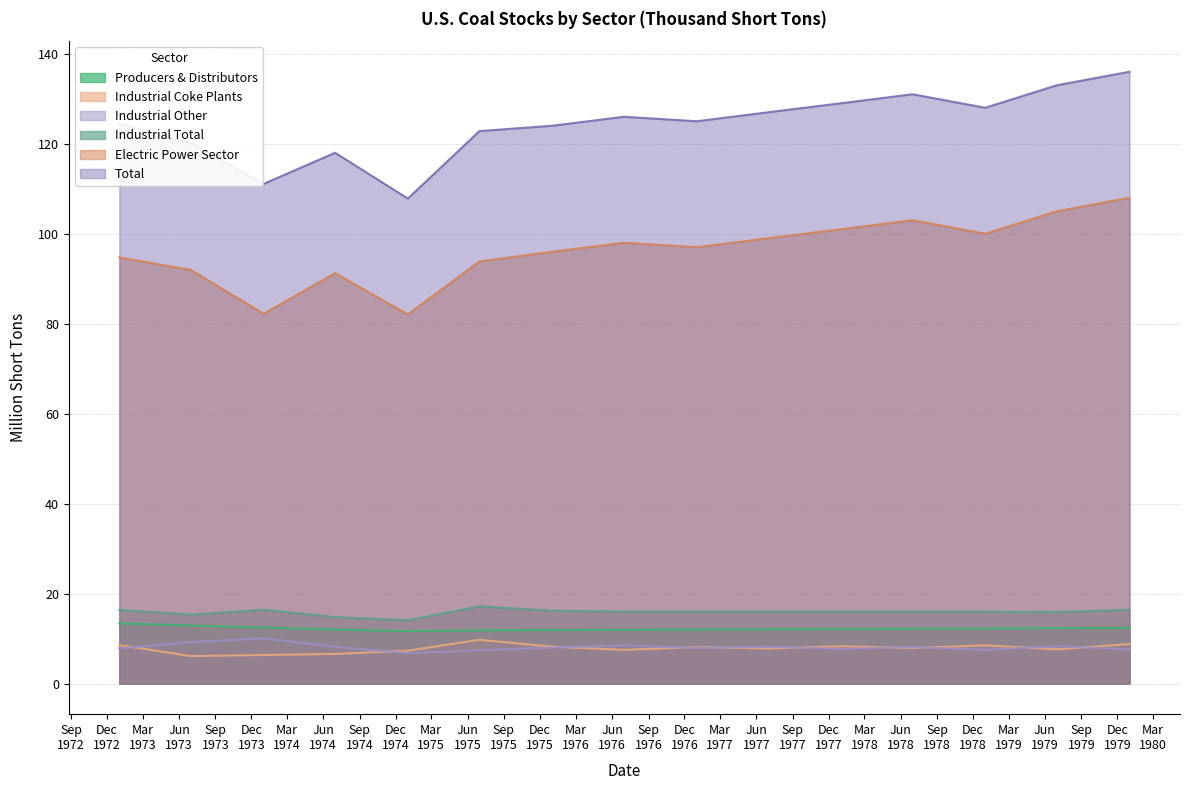

Which has a higher value, 1979-01 or 1974-01?

1974-01